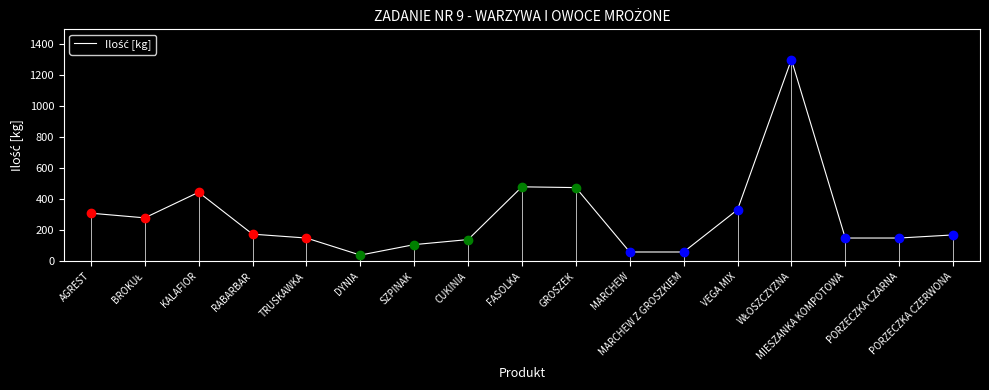

How many distinct data groups are displayed?

1